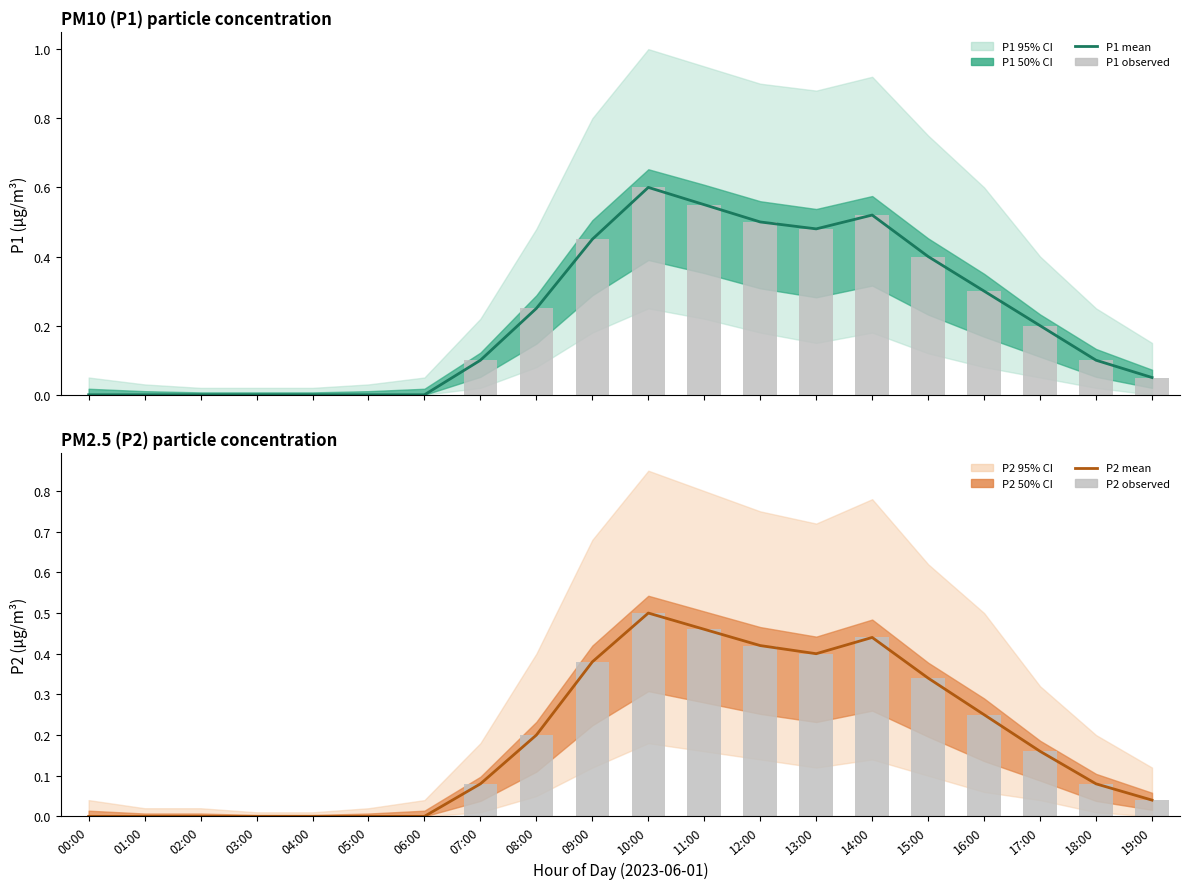

Reading left to right, what are all the values shown in this chart?

P1 mean: 0.0	0.0	0.0	0.0	0.0	0.0	0.0	0.1	0.2	0.5	0.6	0.6	0.5	0.5	0.5	0.4	0.3	0.2	0.1	0.1
P1 observed: 0.0	0.0	0.0	0.0	0.0	0.0	0.0	0.1	0.2	0.5	0.6	0.6	0.5	0.5	0.5	0.4	0.3	0.2	0.1	0.1
P2 mean: 0.0	0.0	0.0	0.0	0.0	0.0	0.0	0.1	0.2	0.4	0.5	0.5	0.4	0.4	0.4	0.3	0.2	0.2	0.1	0.0
P2 observed: 0.0	0.0	0.0	0.0	0.0	0.0	0.0	0.1	0.2	0.4	0.5	0.5	0.4	0.4	0.4	0.3	0.2	0.2	0.1	0.0